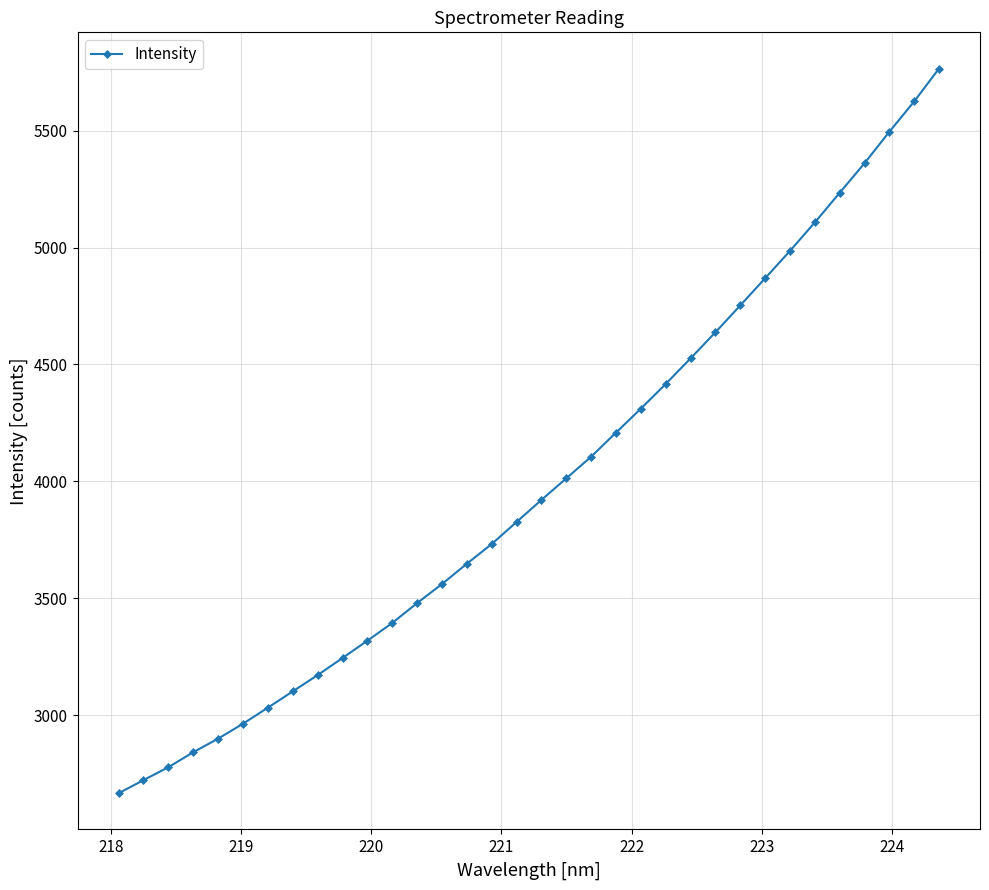

How many distinct data groups are displayed?

1